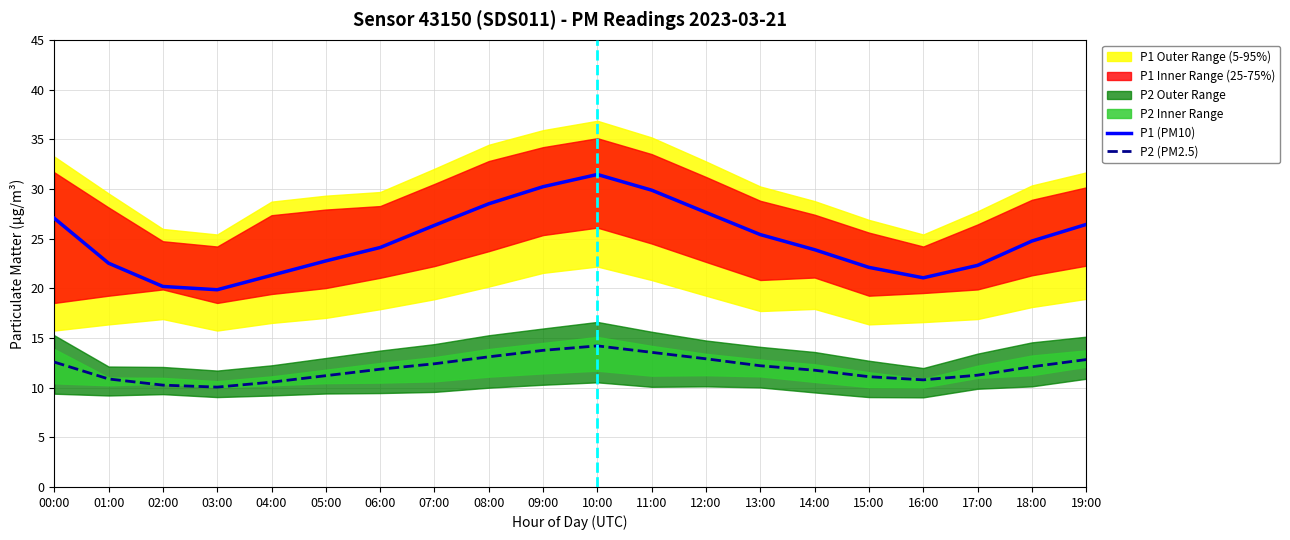

Which series has the largest total across all categories?

P1 (PM10)